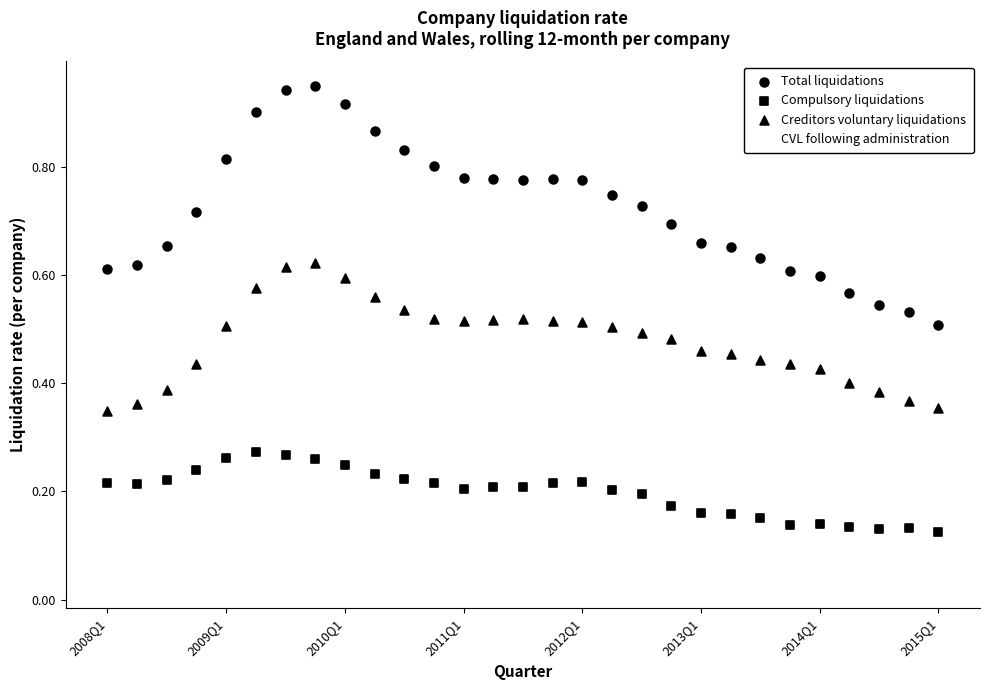

Which series has the largest Y range (max minus min)?

Total liquidations